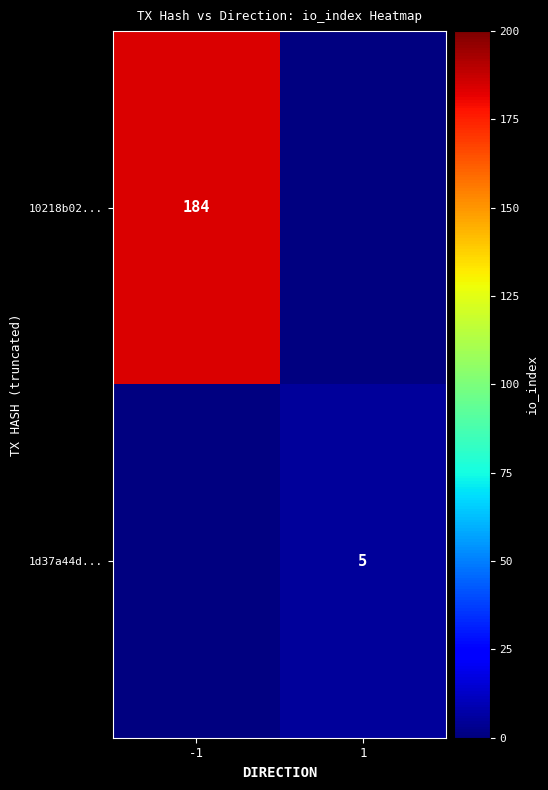

The 10218b02... series shows 184 at -1. True or false?

True